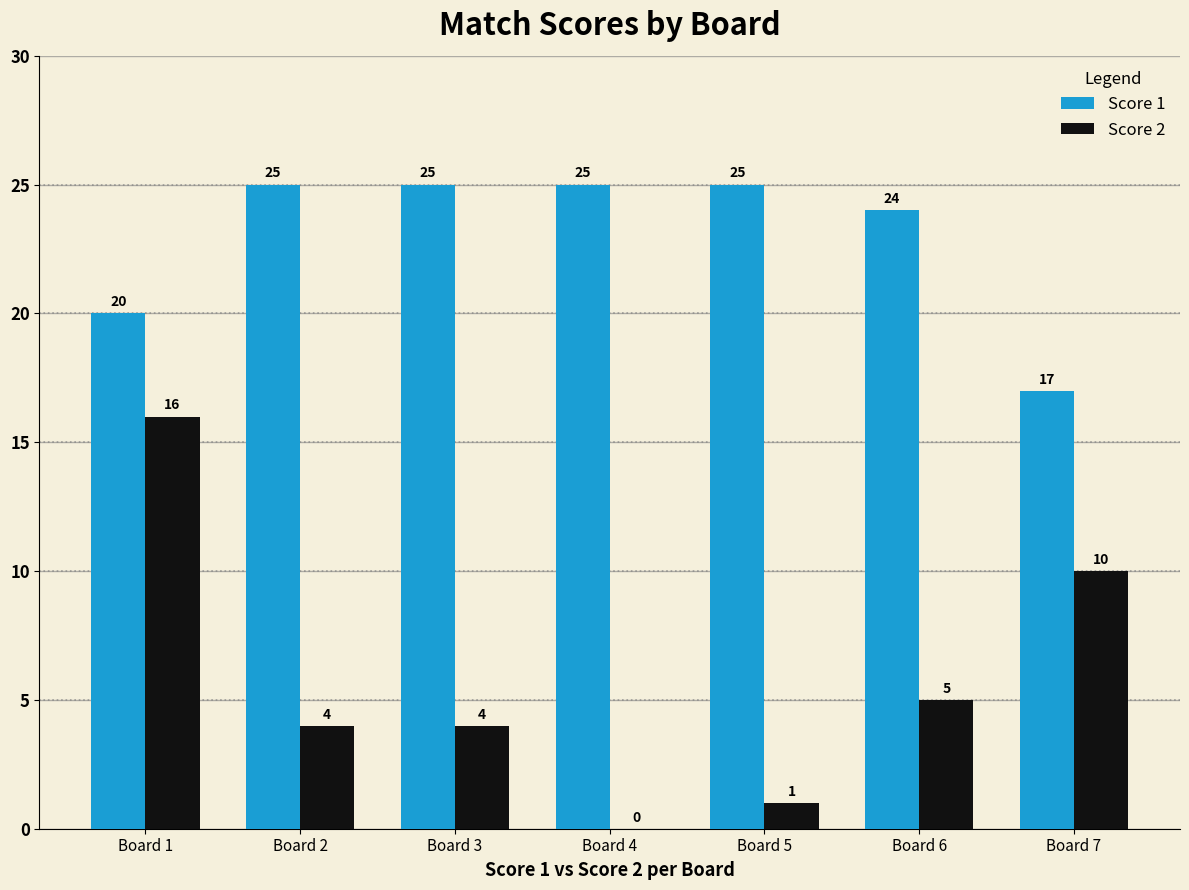

How many distinct data groups are displayed?

2